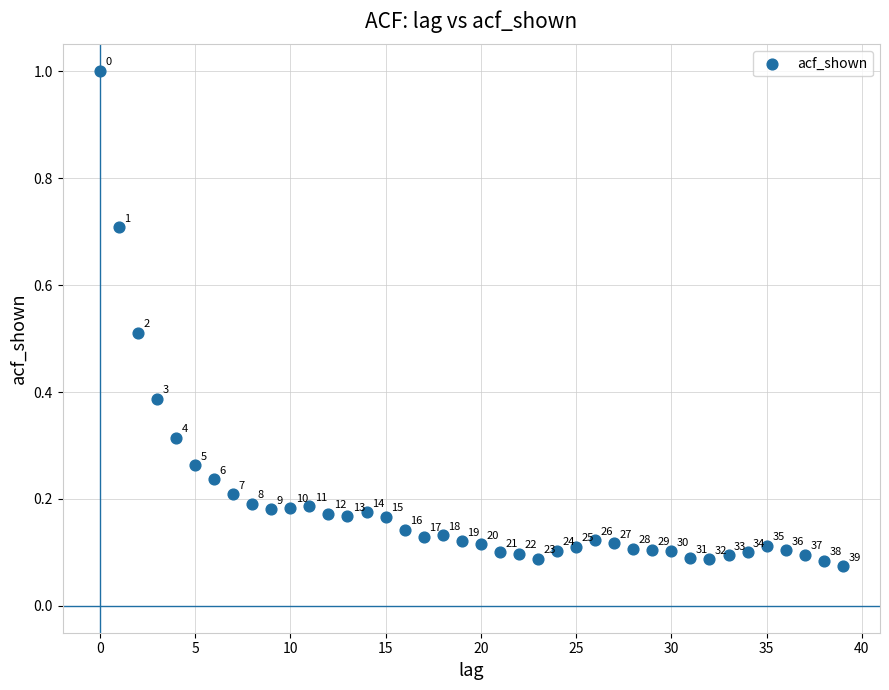

What is the range of Y values (max minus min)?

0.9